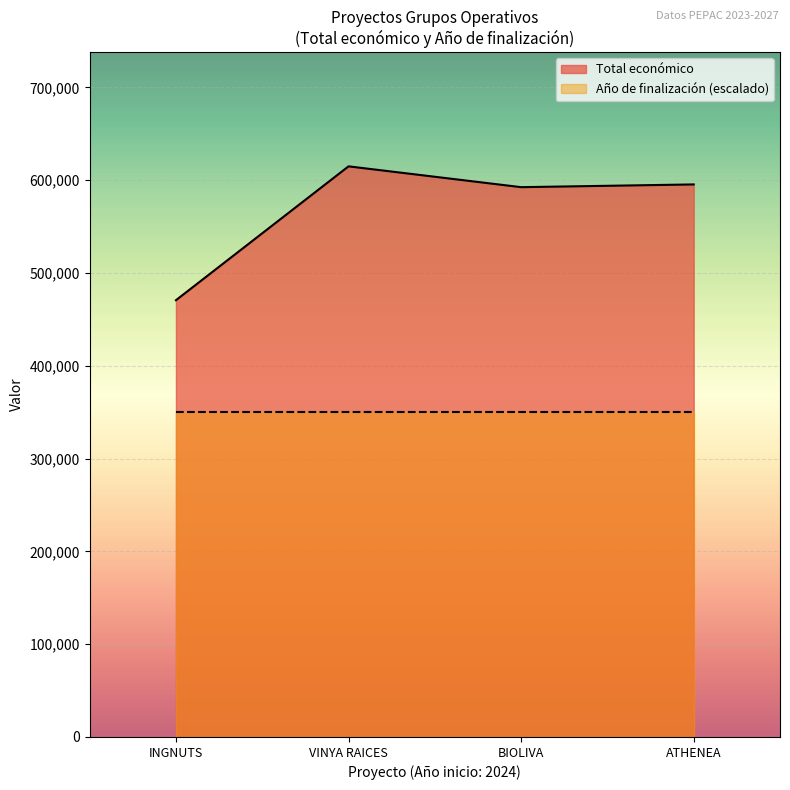

True or false: the data shows 592475 at BIOLIVA.

True